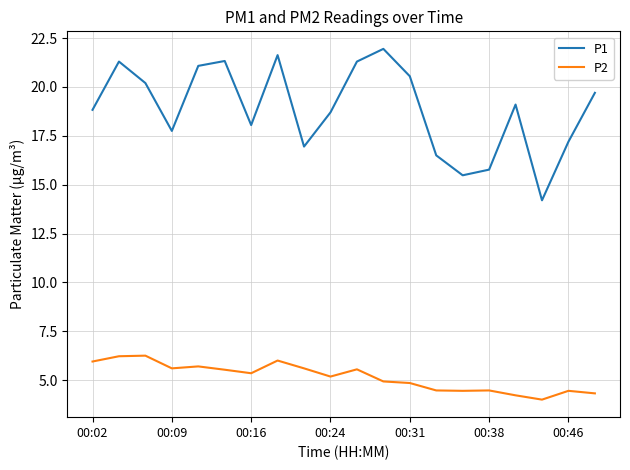

Which series has the largest total across all categories?

P1